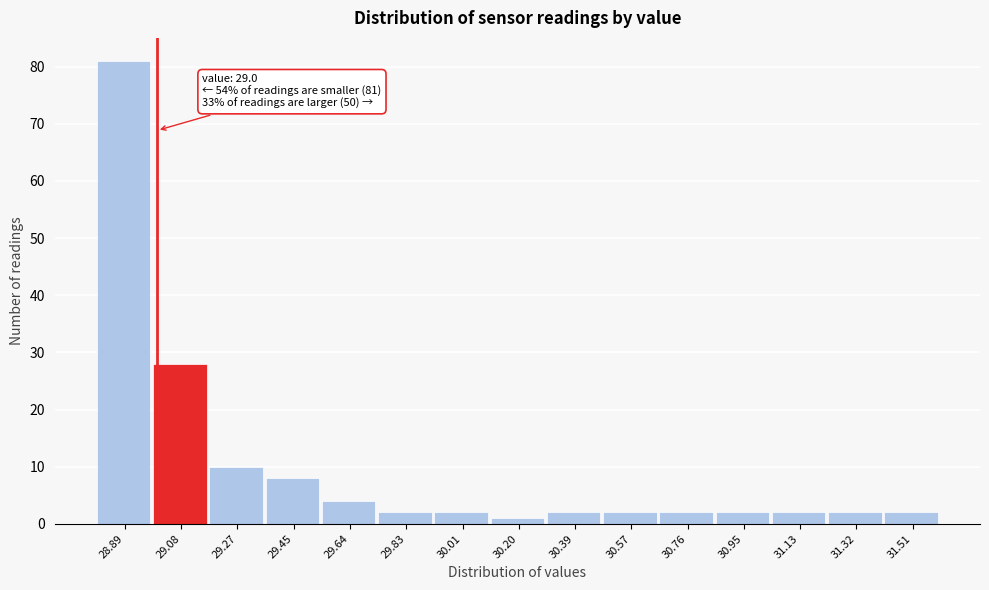

Over which range of the x-axis is the bar tallest?

28.80 to 28.98